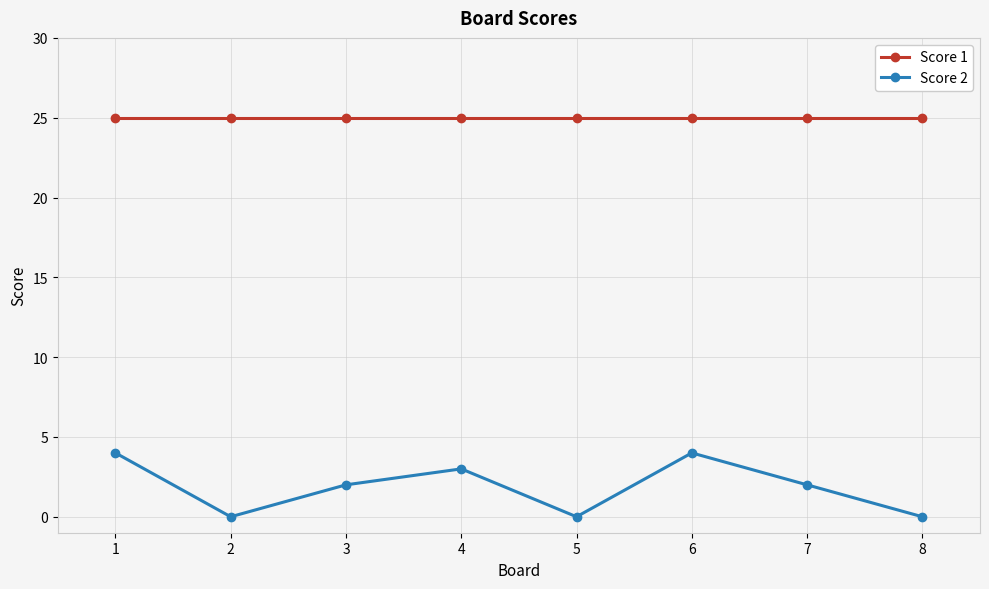

Is this an area chart (filled region under the line)?

No